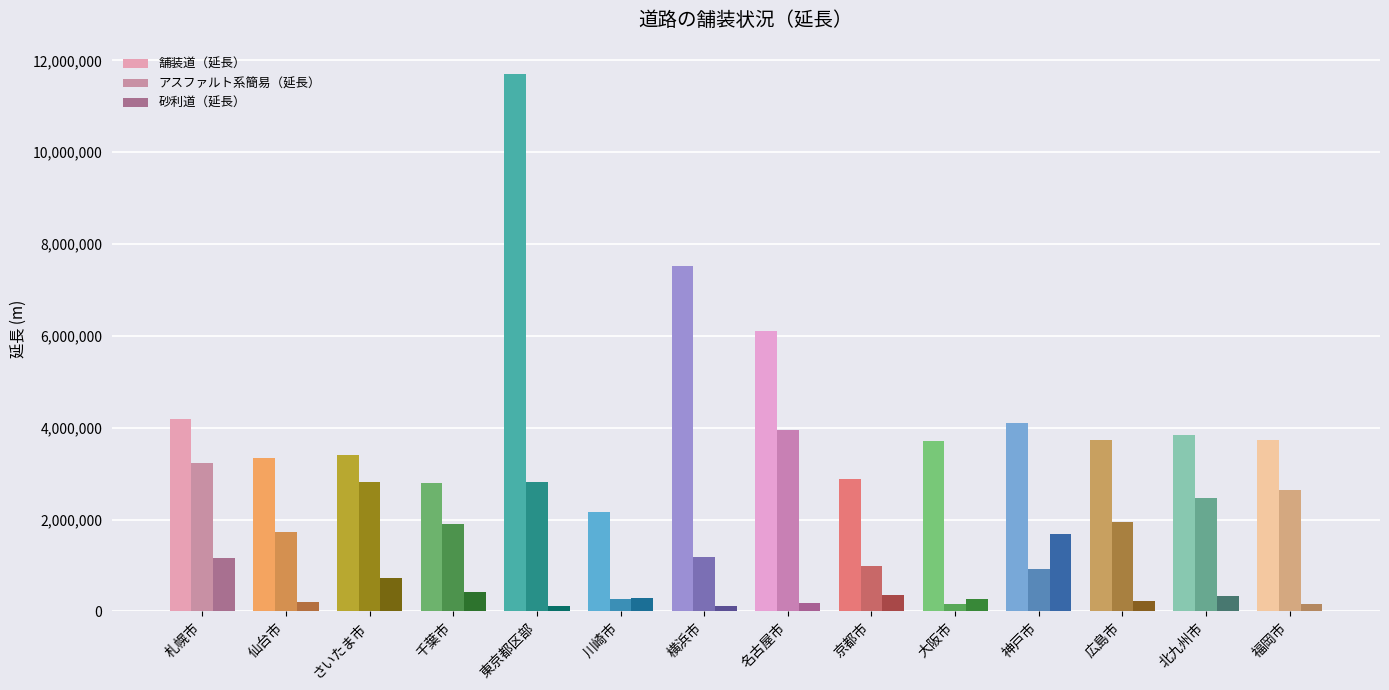

Which series has the largest total across all categories?

舗装道（延長）